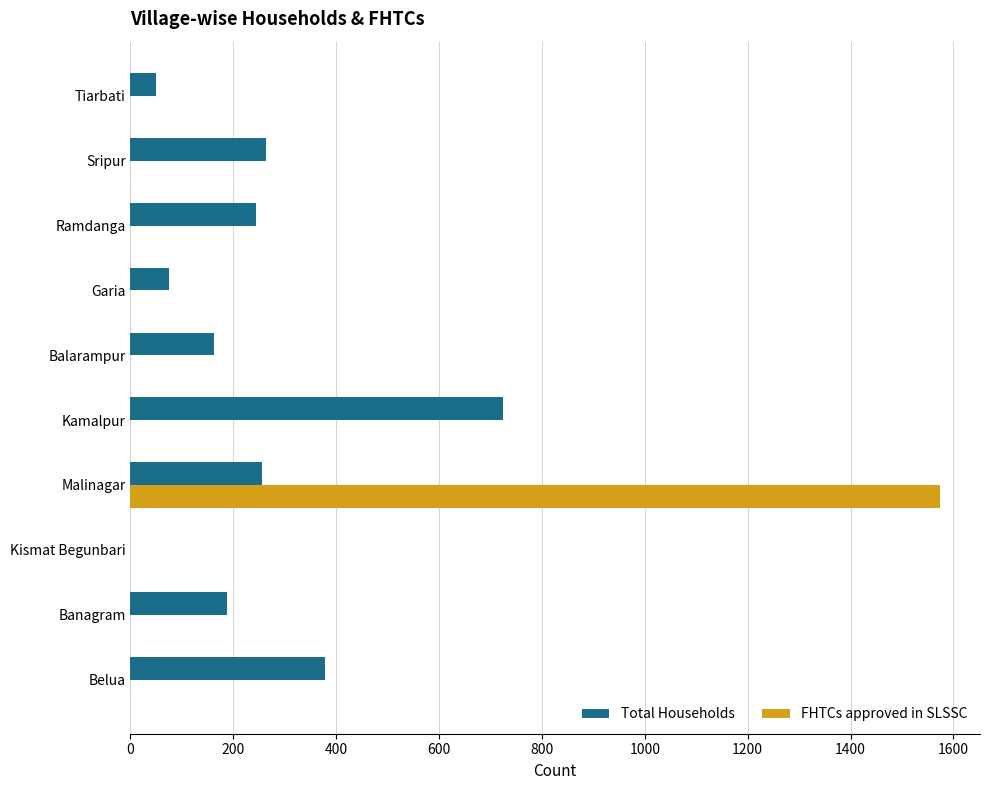

Is the value of Total Households at Malinagar greater than the value of FHTCs approved in SLSSC at Balarampur?

Yes